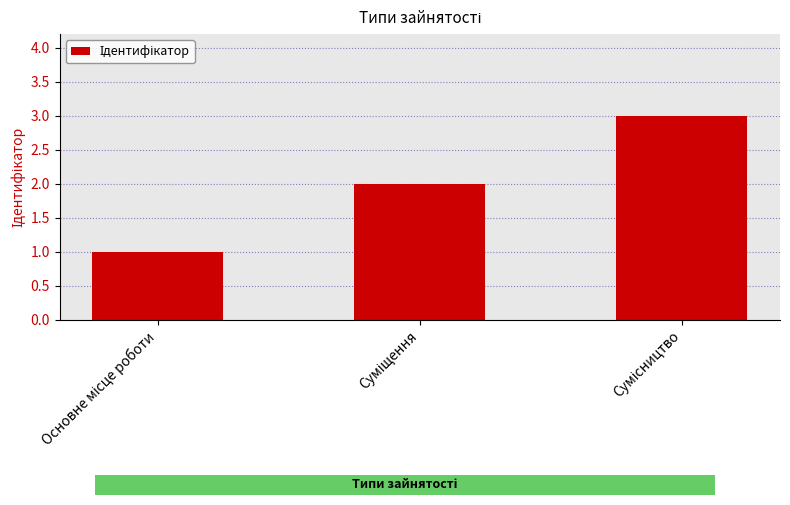

What is the change in value from Суміщення to Сумісництво?

+1